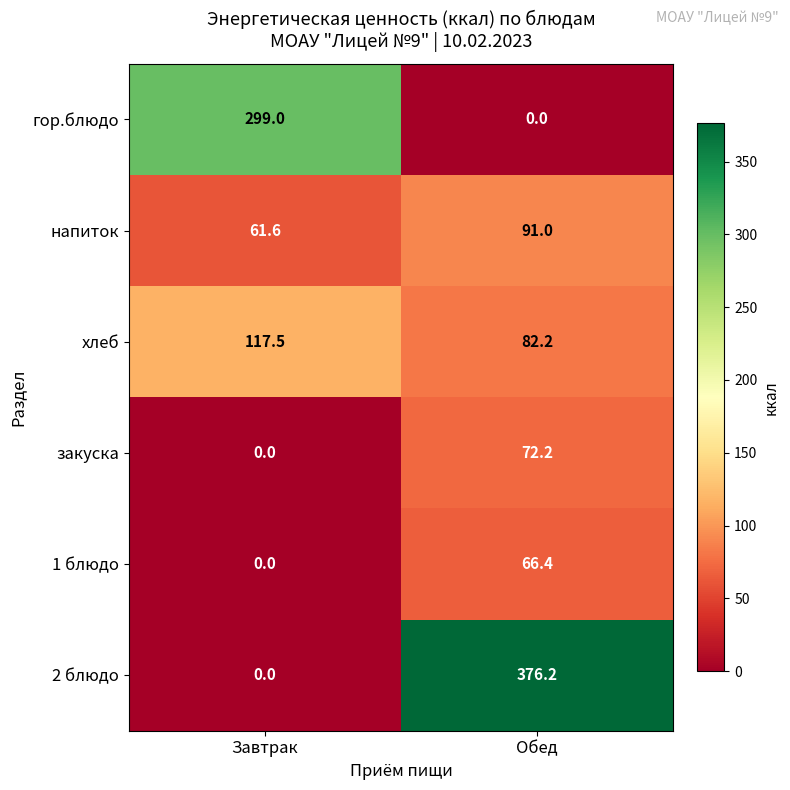

Where is гор.блюдо nearest to the value 149?

Обед